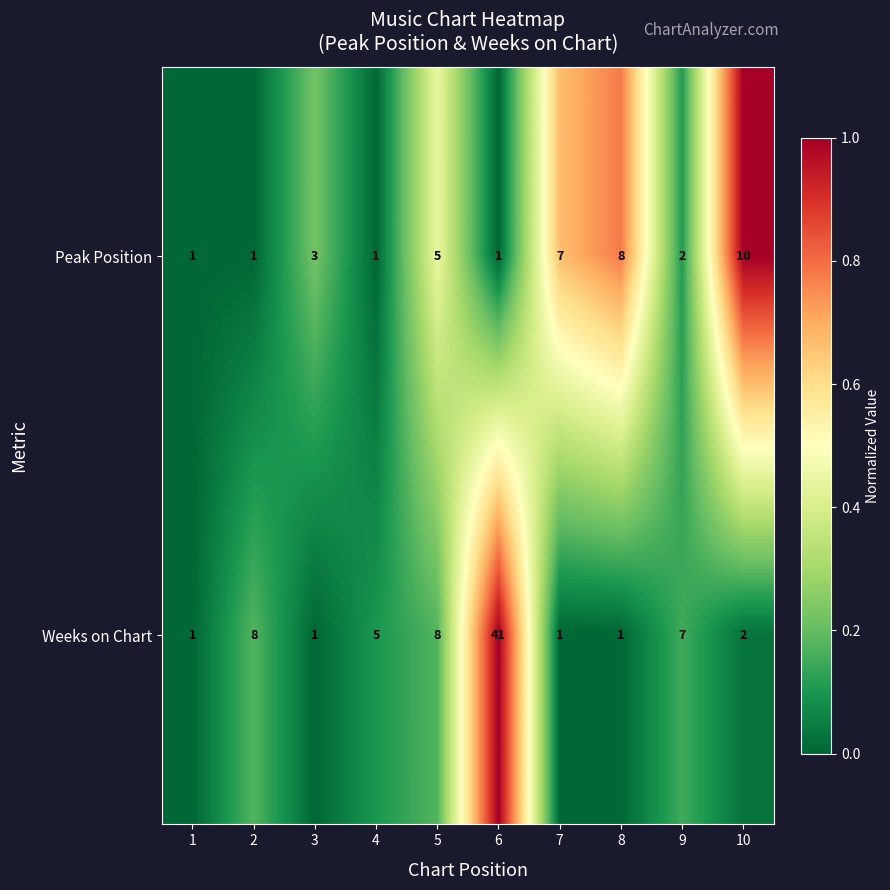

What is the sum of the Weeks on Chart values at 2 and 6?

49